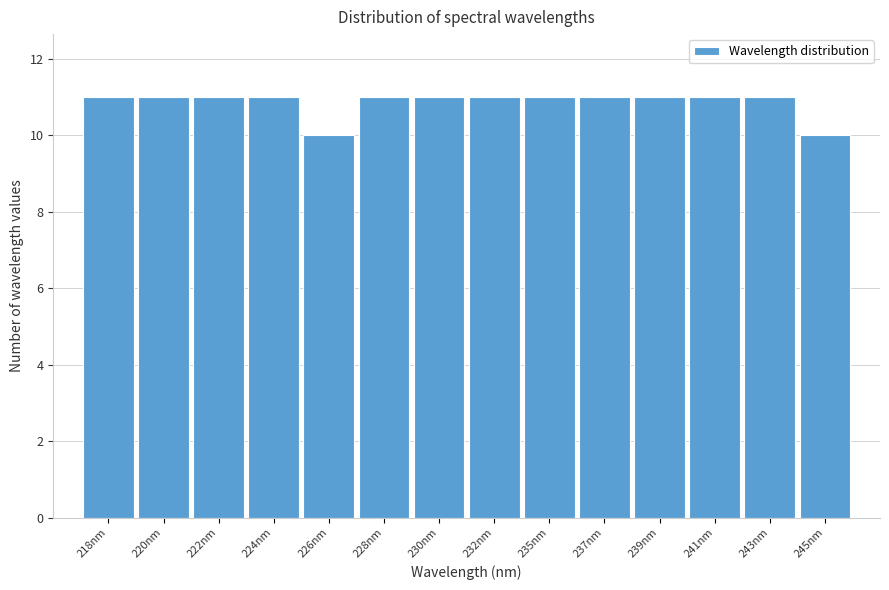

Reading right to left, transcribe all the data shown in this chart.

10	11	11	11	11	11	11	11	11	10	11	11	11	11